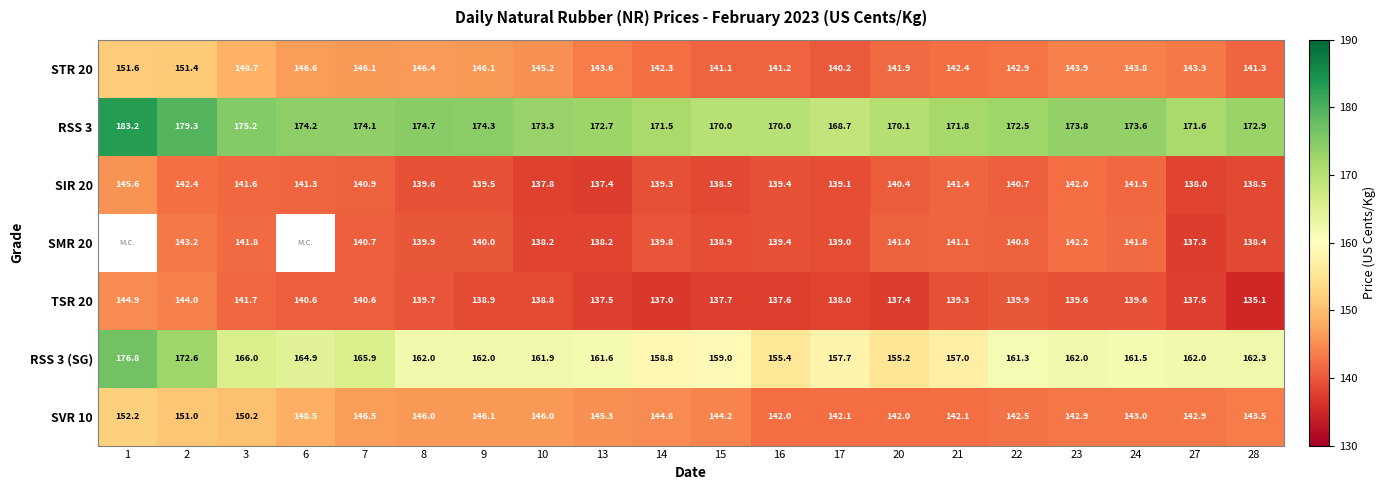

Is the value of STR 20 at 21 greater than the value of SVR 10 at 6?

No